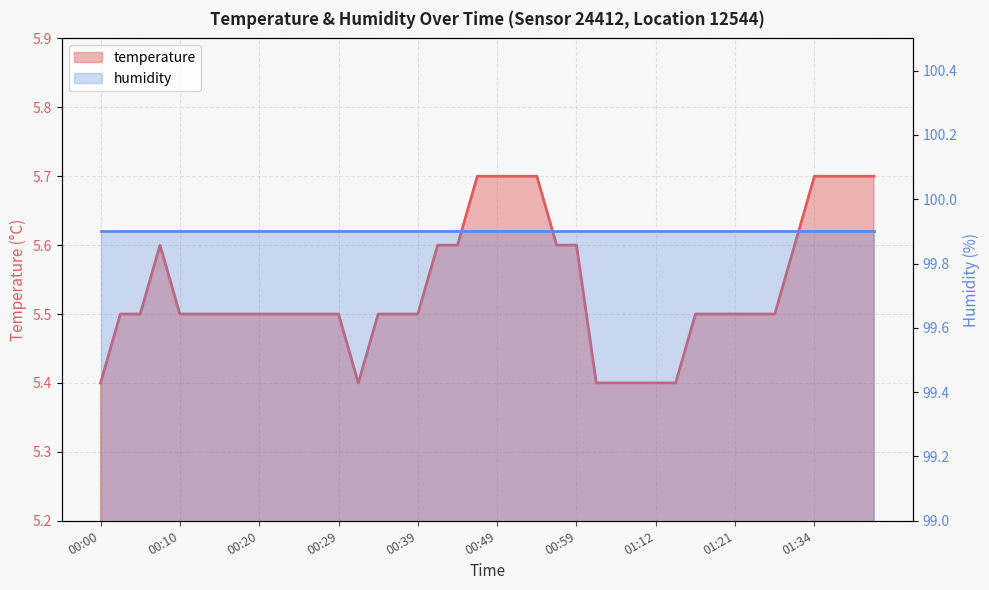

Reading left to right, transcribe all the data shown in this chart.

5.4	5.5	5.5	5.6	5.5	5.5	5.5	5.5	5.5	5.5	5.5	5.5	5.5	5.4	5.5	5.5	5.5	5.6	5.6	5.7	5.7	5.7	5.7	5.6	5.6	5.4	5.4	5.4	5.4	5.4	5.5	5.5	5.5	5.5	5.5	5.6	5.7	5.7	5.7	5.7